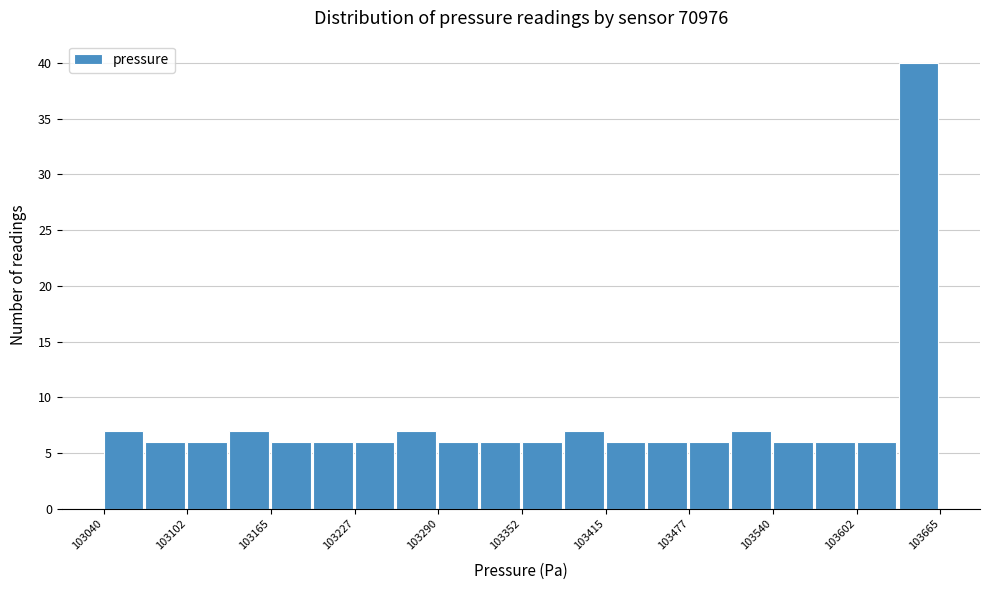

Read against the x-axis, roughly where is the centre of the tallest bar?

103650